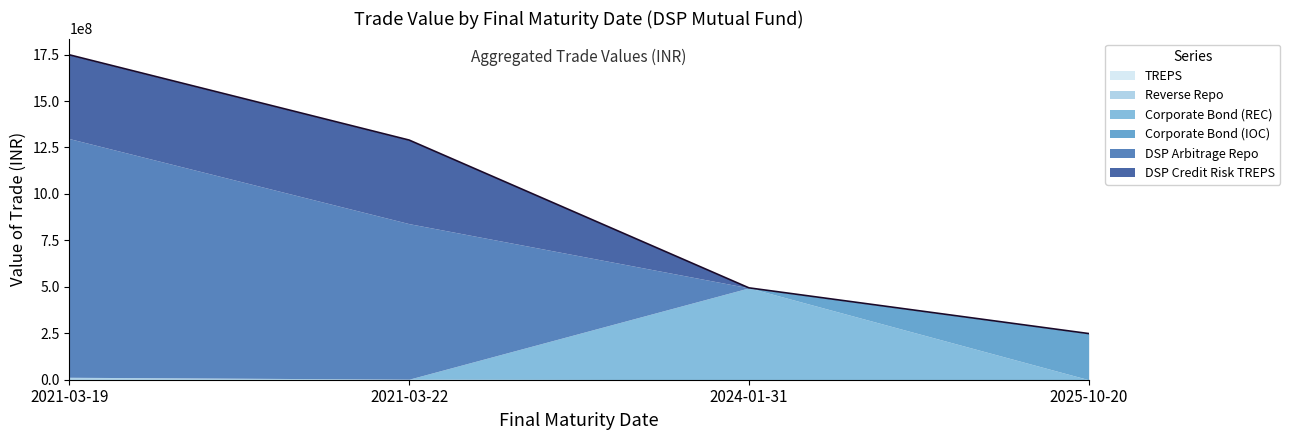

Which series has the largest range (max minus min)?

DSP Arbitrage Repo